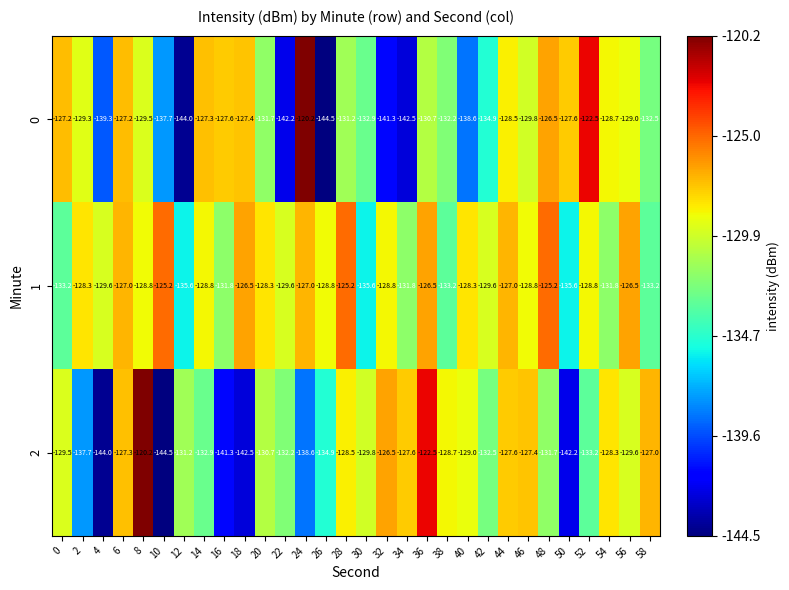

At which category is the sum across all series the highest?

8